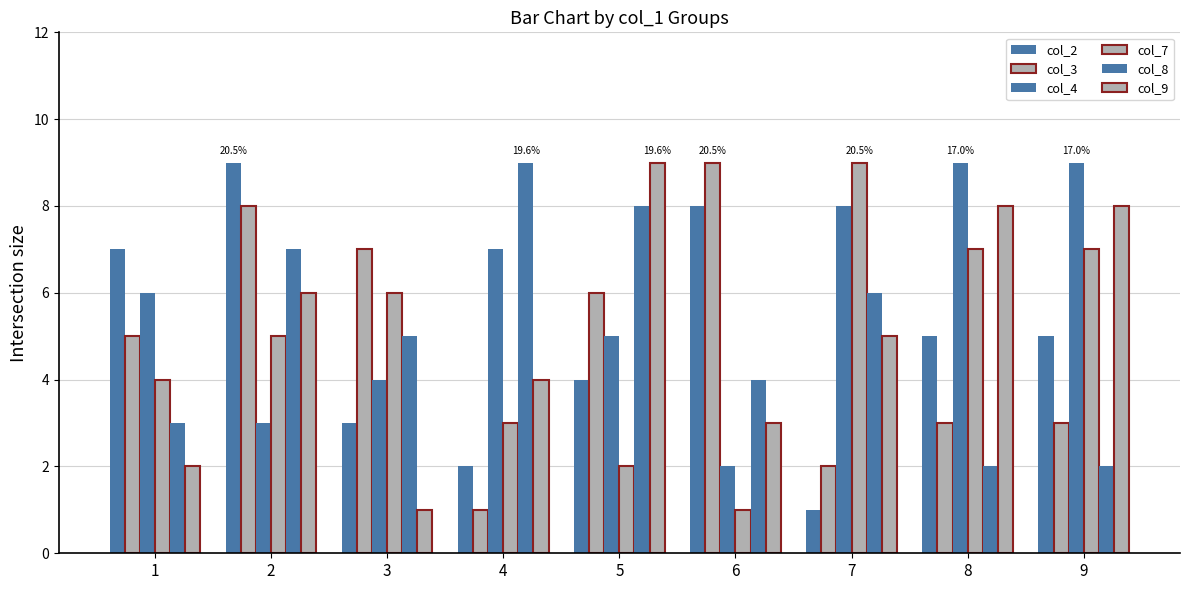

What is the minimum value for col_7?

1